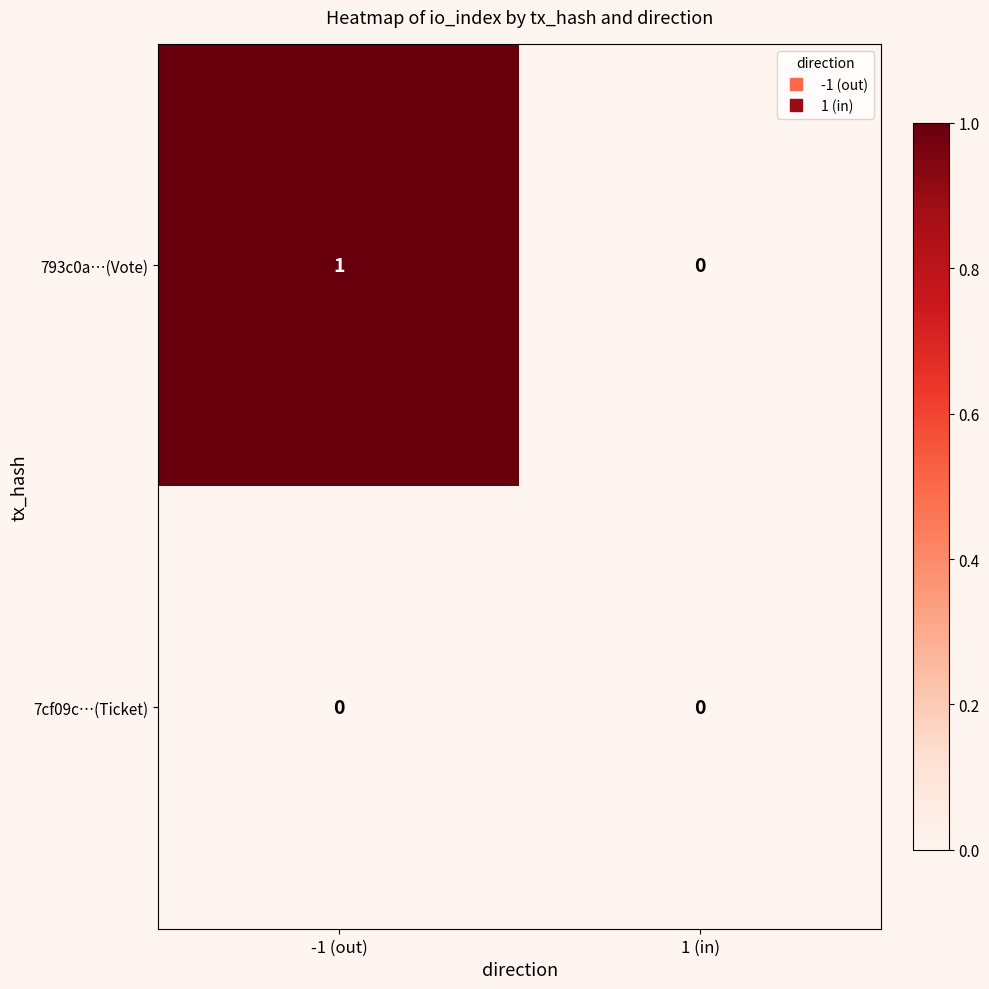

True or false: 7cf09c…(Ticket) has a value of 0 at 1 (in).

True